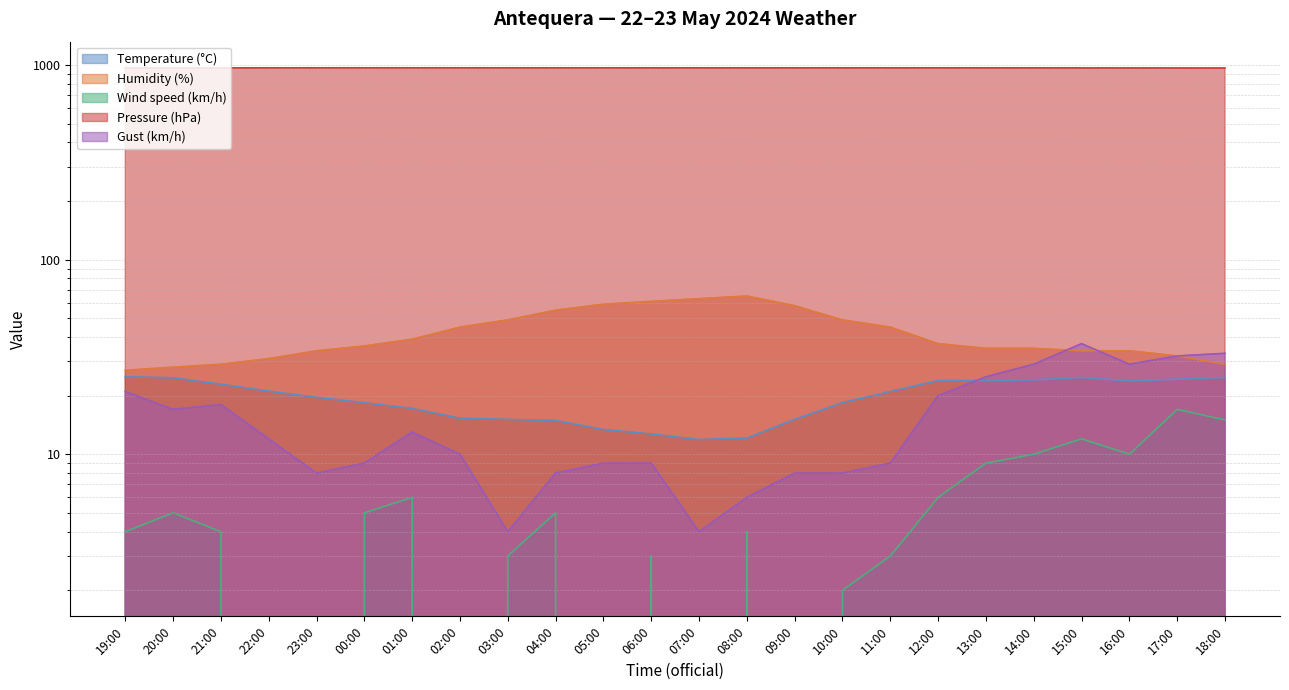

At which category is the sum across all series the highest?

15:00